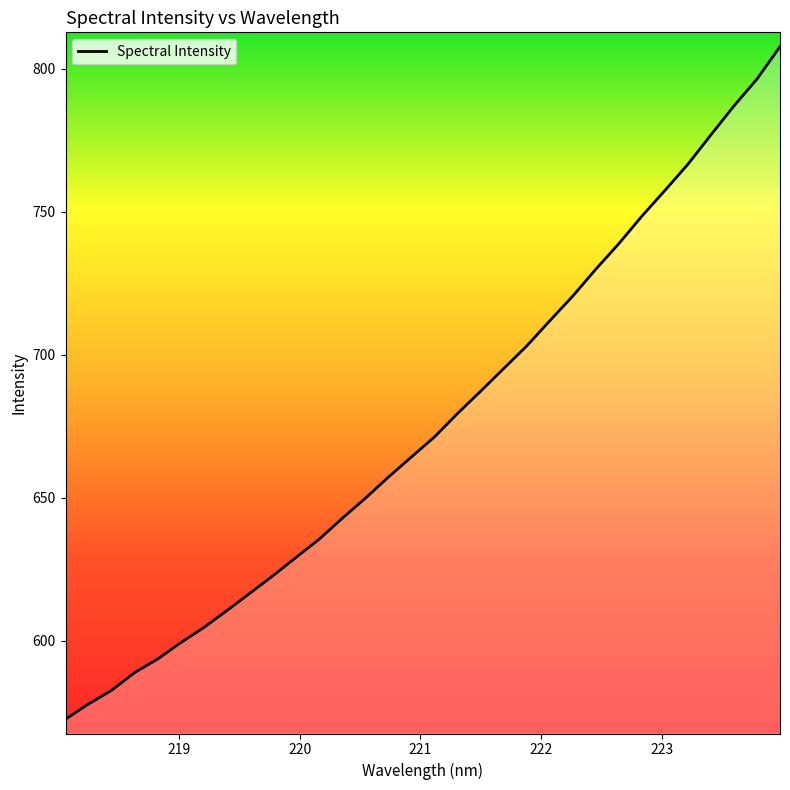

What is the maximum value shown in the chart?

807.7